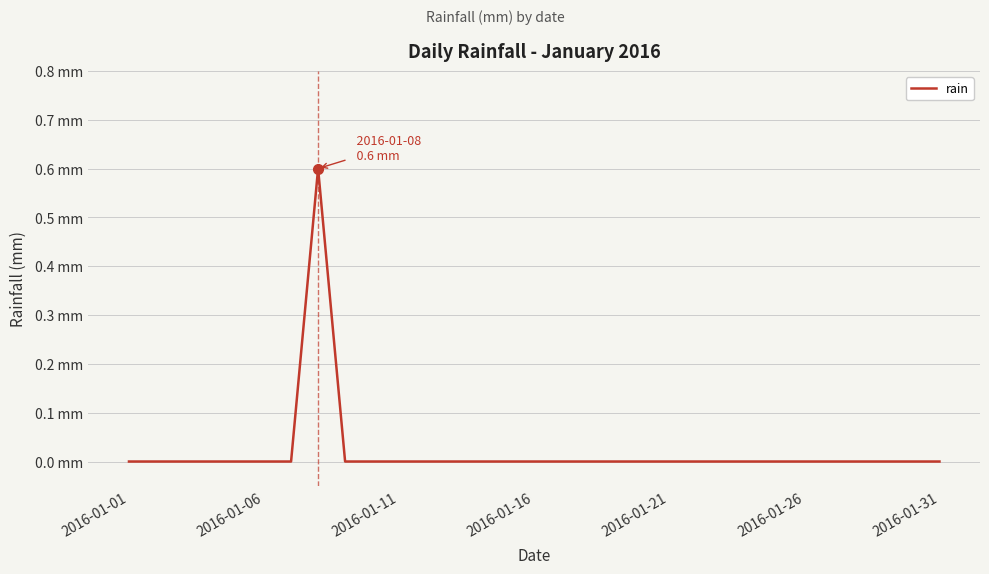

Is this an area chart (filled region under the line)?

No